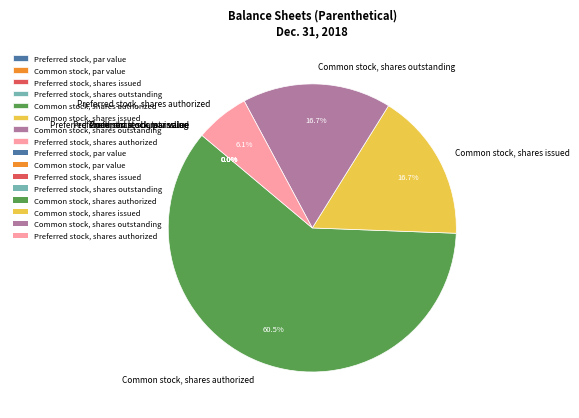

Does Preferred stock, shares issued account for over 50% of the chart?

No